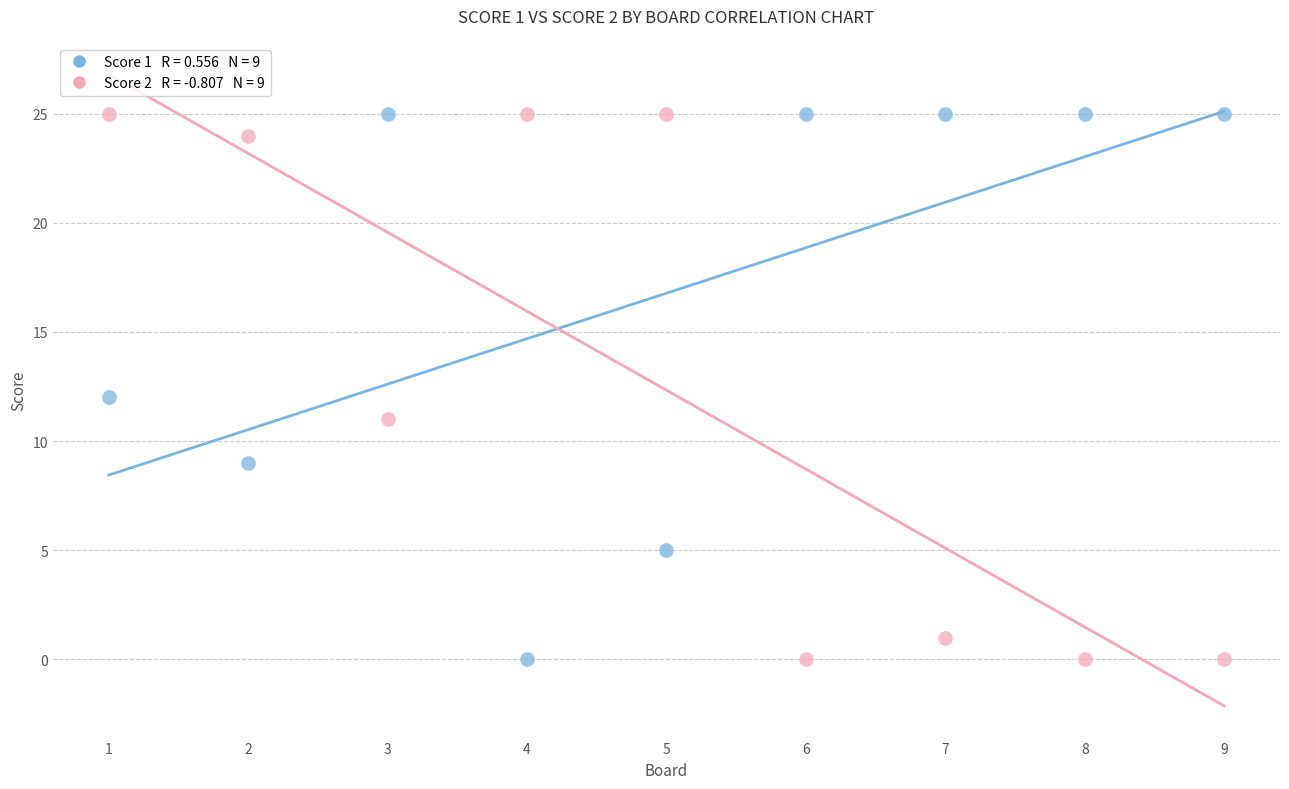

Across all data points, what is the range of X values (max minus min)?

8